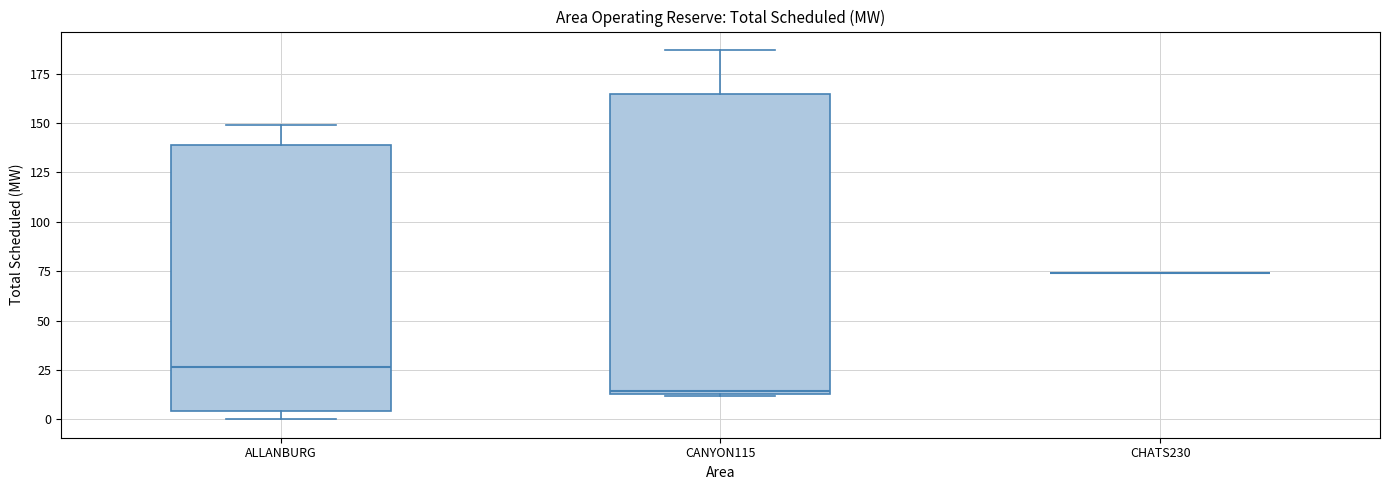

Reading left to right, read every box against the y-axis: the position of its median line, the range the box covers, and the ends of its whiskers. The values are not printed on the chart, so give them approximately, as read against the axis.

ALLANBURG: median 25, box 5 to 140, whiskers 0 to 150
CANYON115: median 15, box 15 to 165, whiskers 10 to 185
CHATS230: box collapsed to a line at 75, whiskers 75 to 75